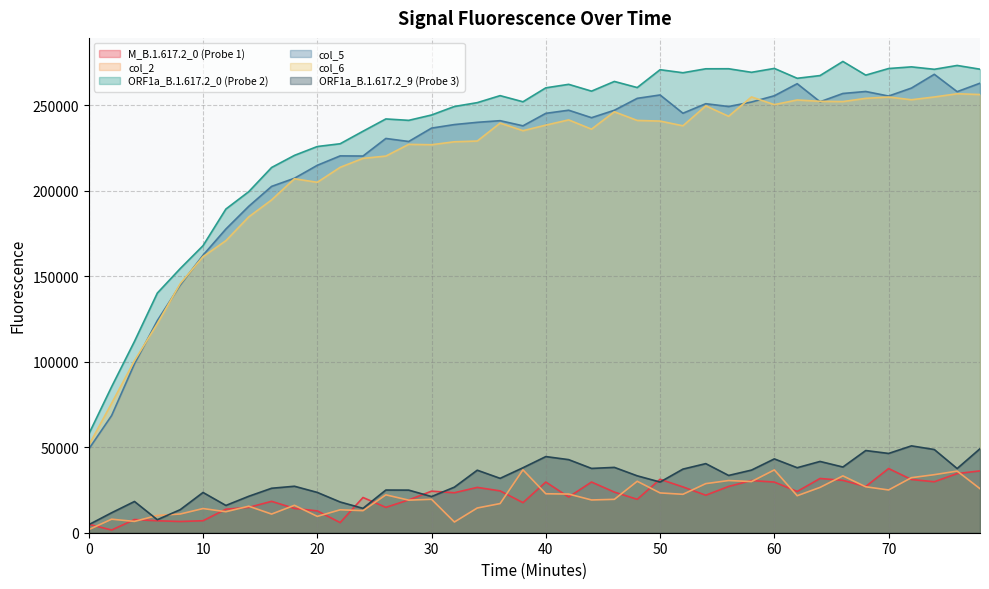

How many lines are shown in the chart?

6